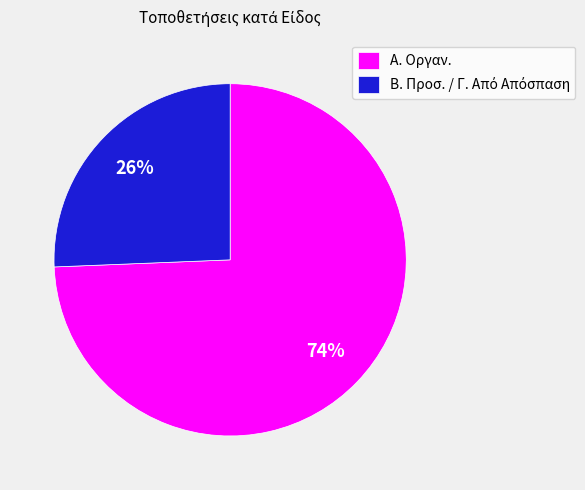

True or false: Α. Οργαν. accounts for 61% of the total.

False